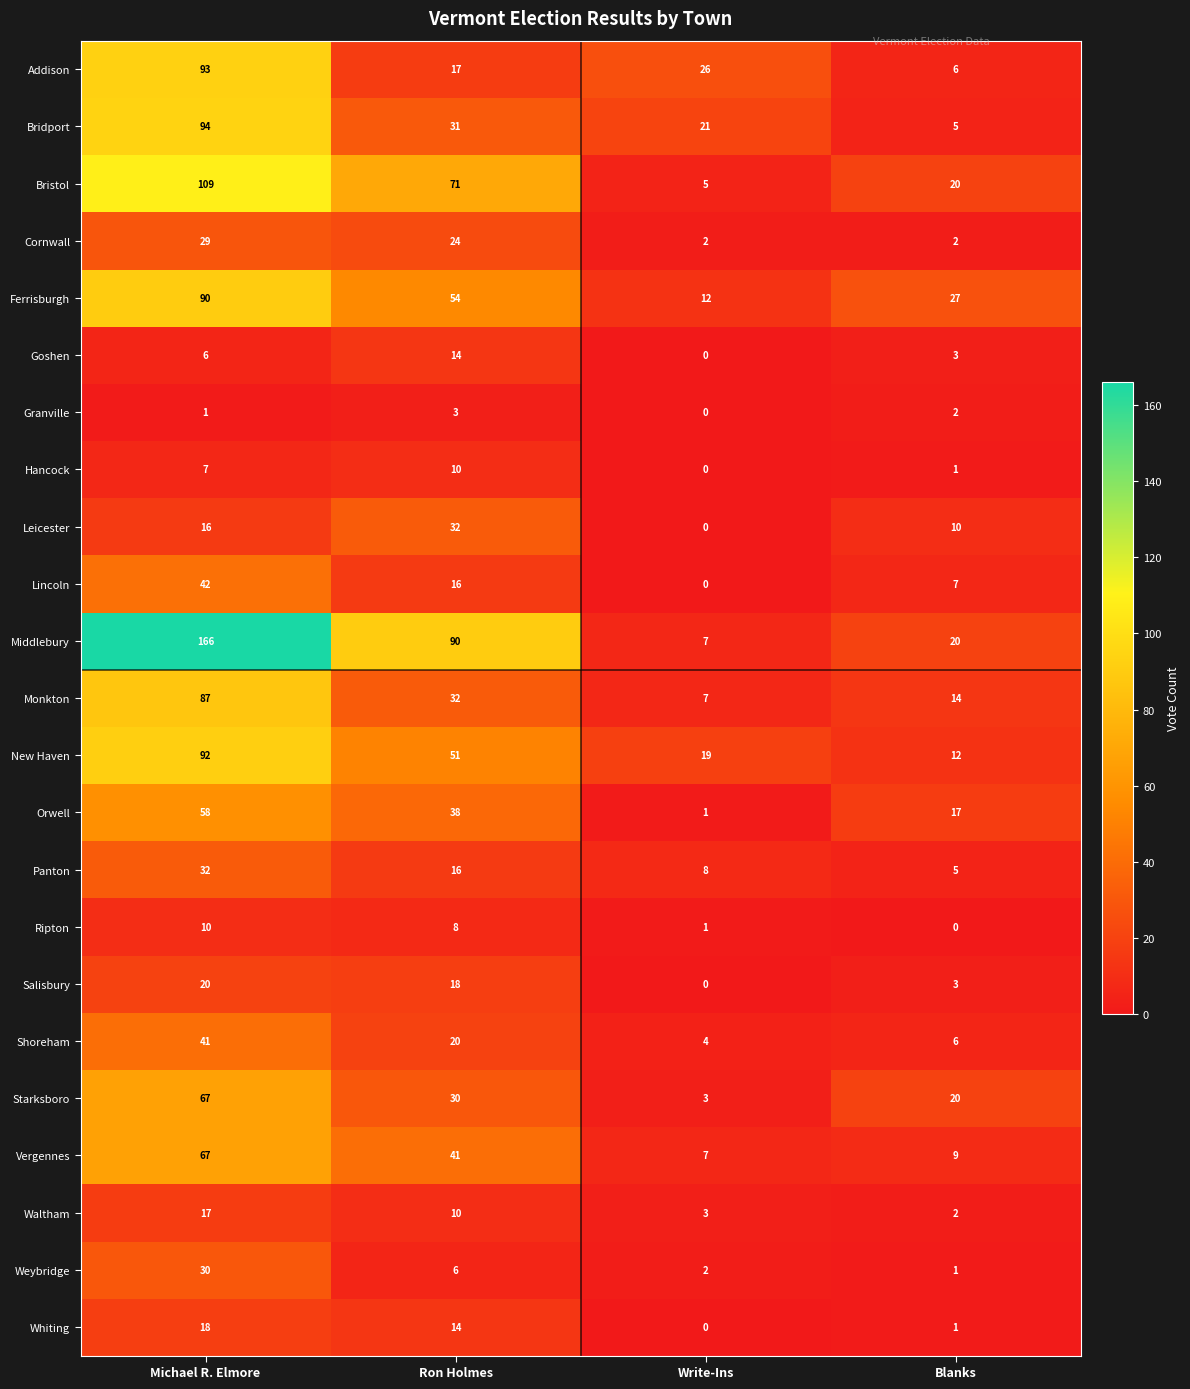

Where is Leicester nearest to the value 16?

Michael R. Elmore